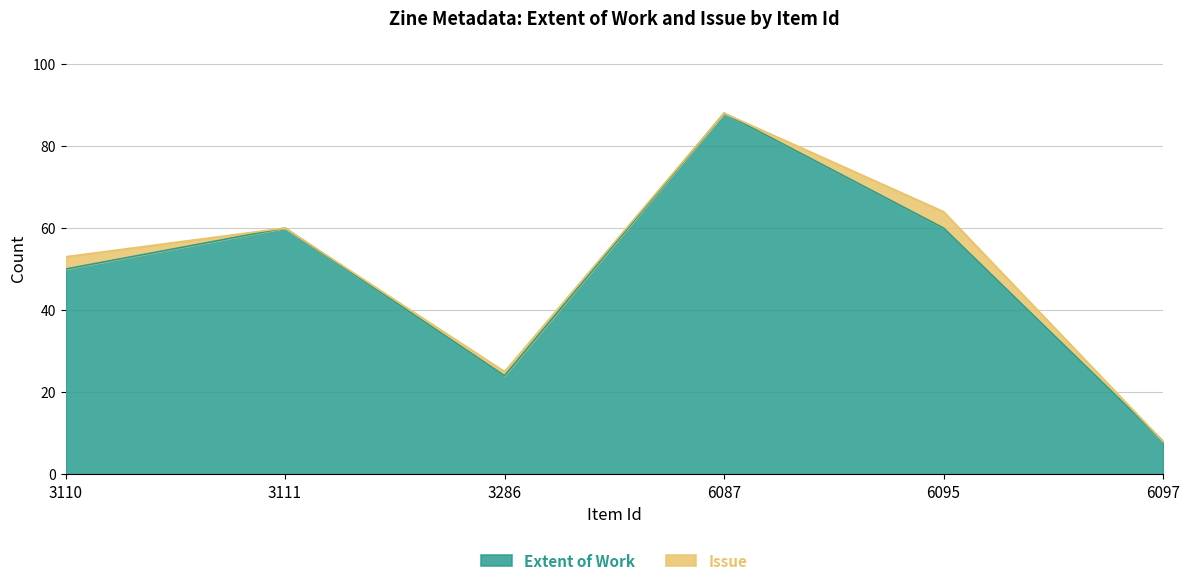

What is the greatest value displayed?

88